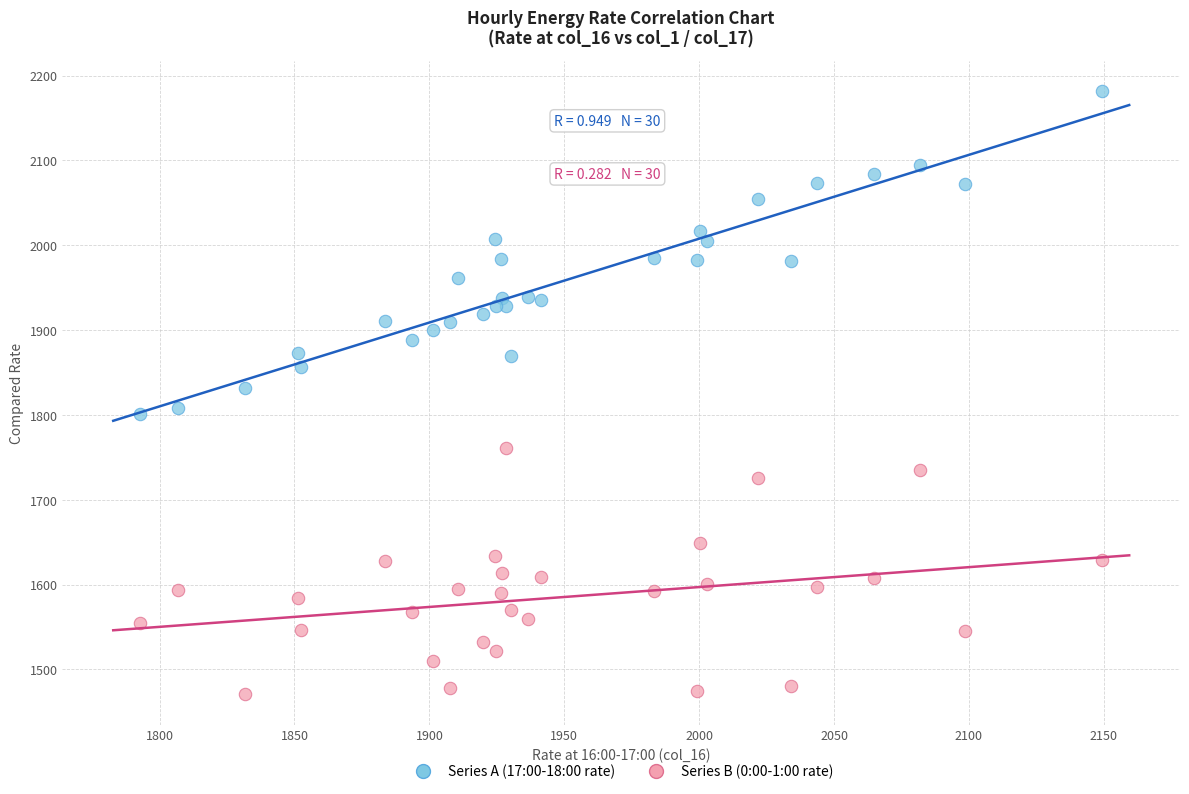

Which series contains the highest Y value?

Series A (17:00-18:00 rate)